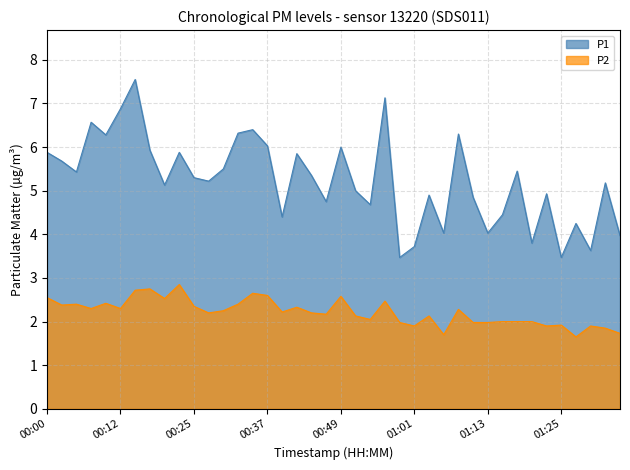

At which category is the sum across all series the highest?

00:15